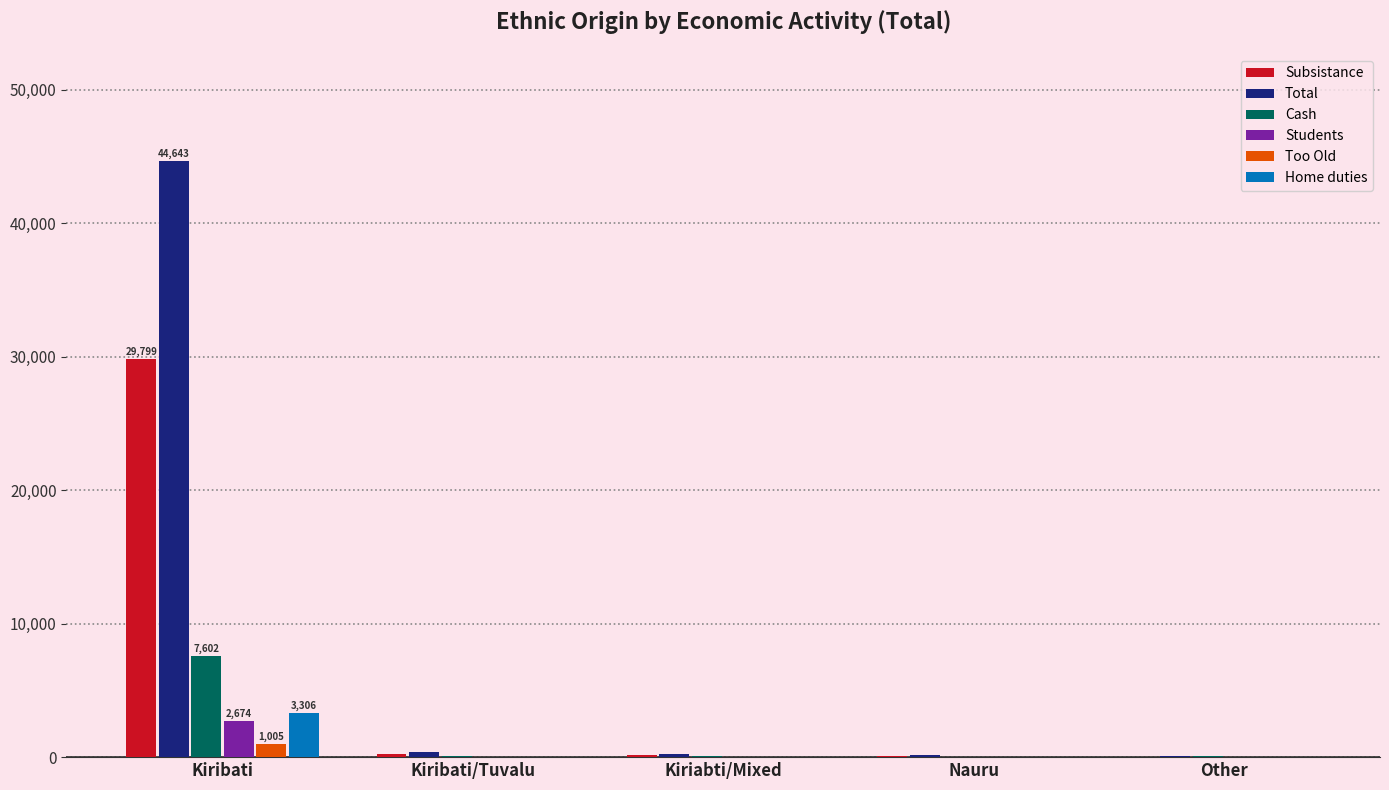

At which category does the chart reach its peak across all series?

Kiribati